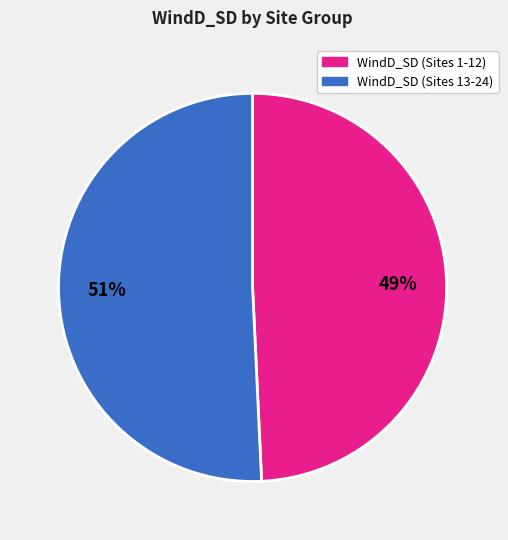

Is there any slice that represents more than half of the pie?

Yes